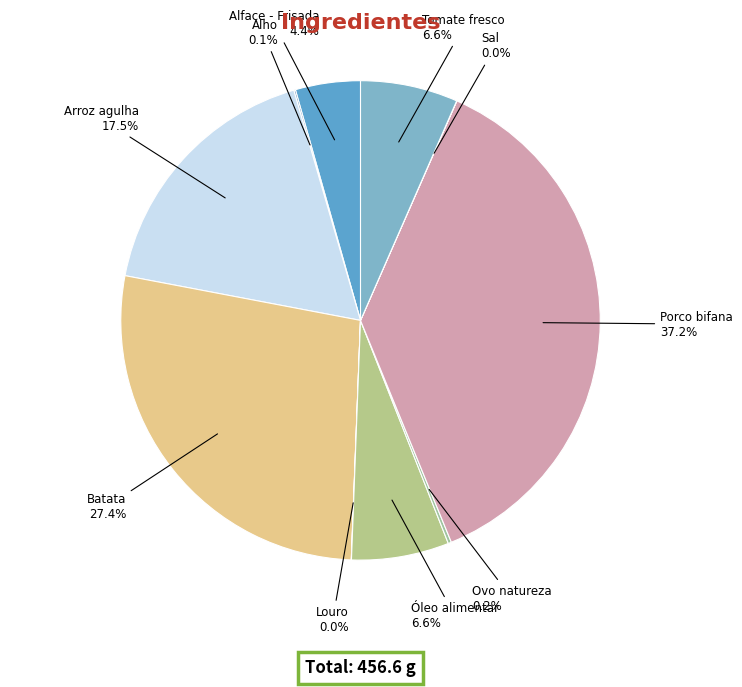

How many slices are in this pie chart?

10